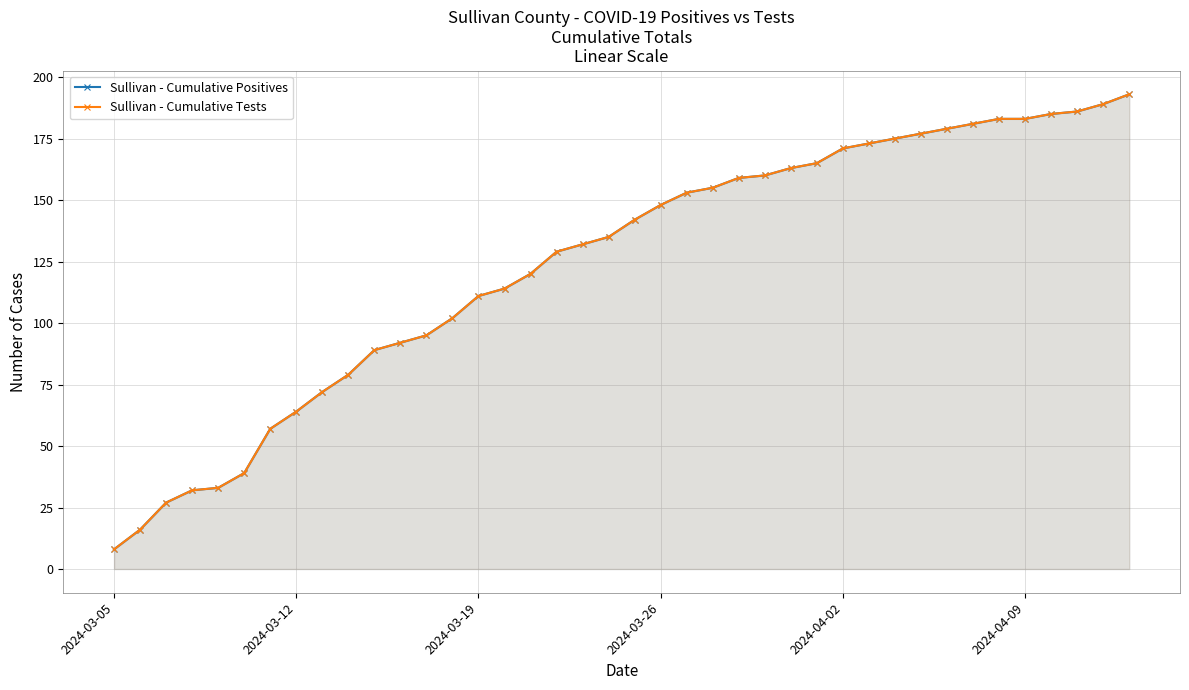

What is the sum of all Sullivan - Cumulative Tests values?

4966